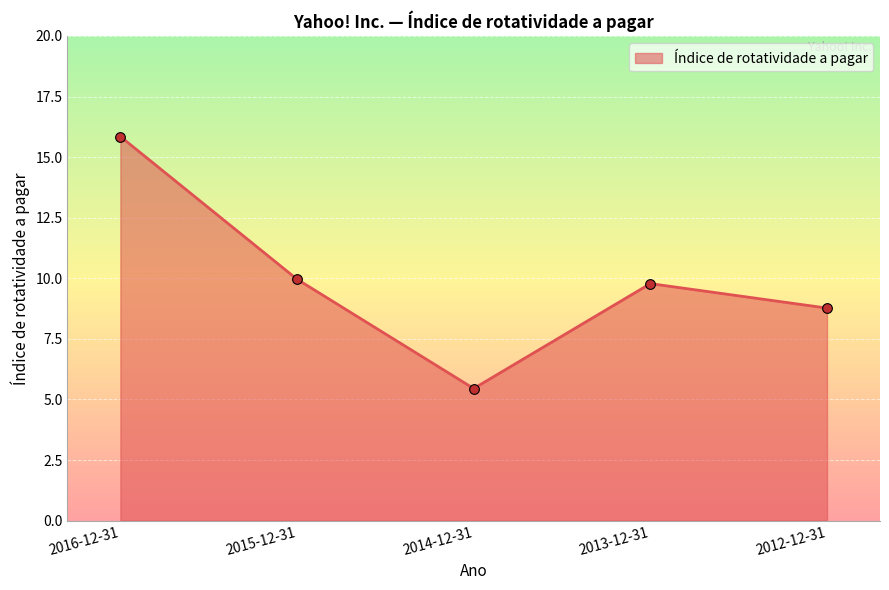

Does the chart display data point markers on the line(s)?

Yes